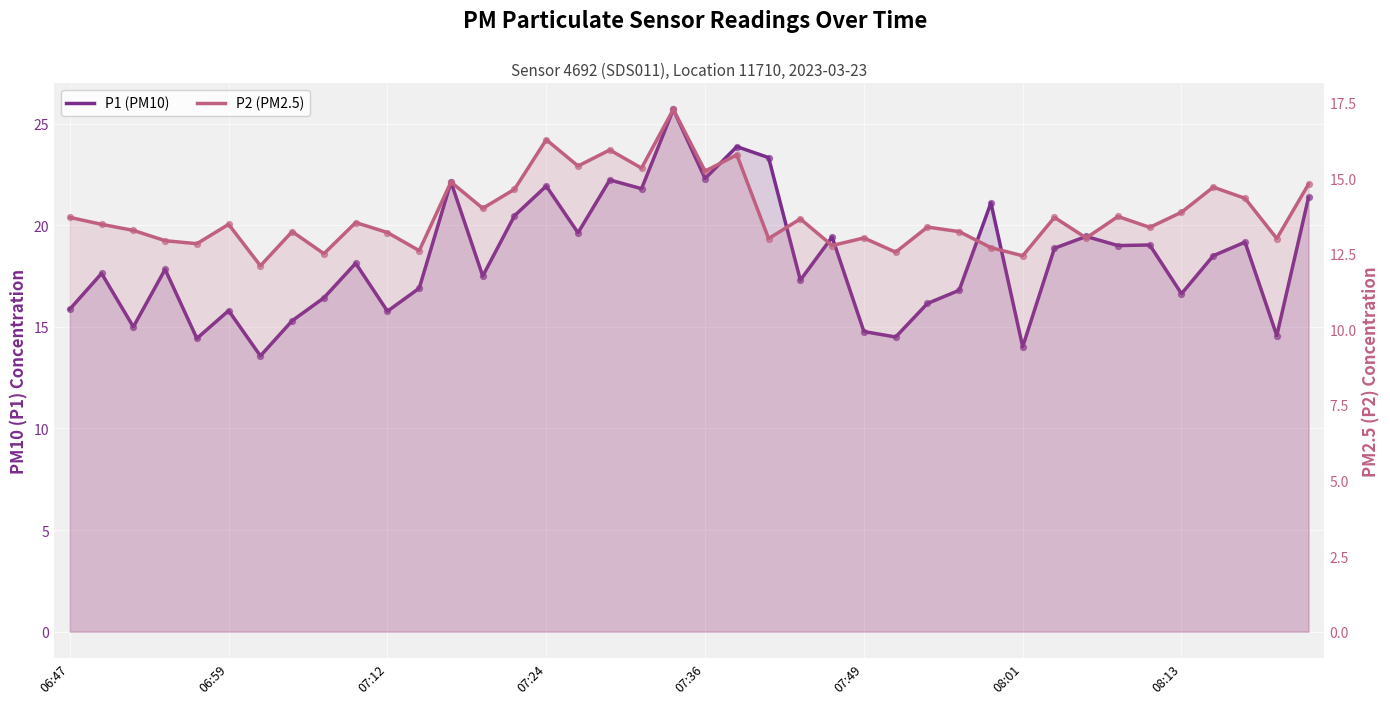

At how many categories does at least one series exceed 22?

6